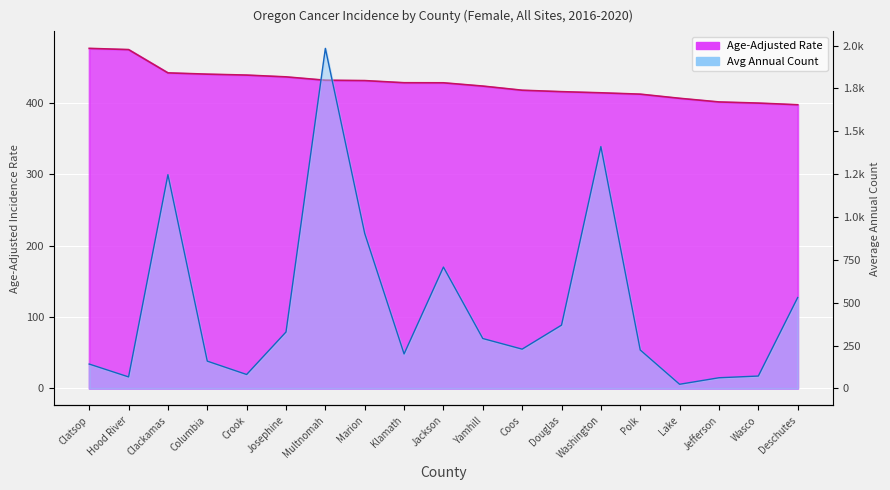

List the series in order of their overall mean, lowest first.

Age-Adjusted Rate, Avg Annual Count